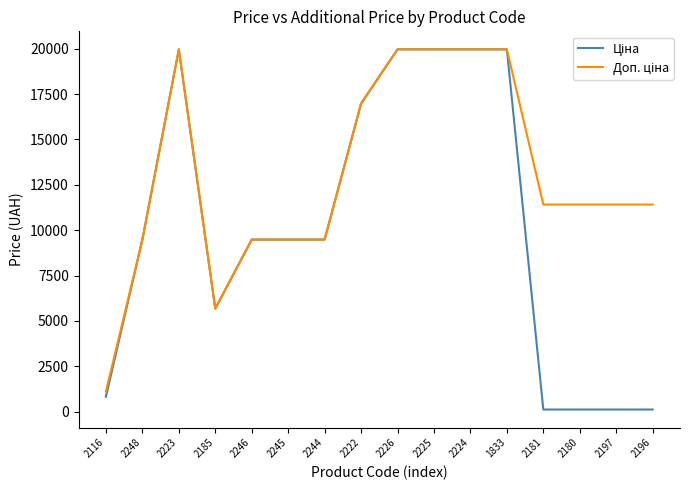

What is the spread (max minus min) of values at 2116?

290.7